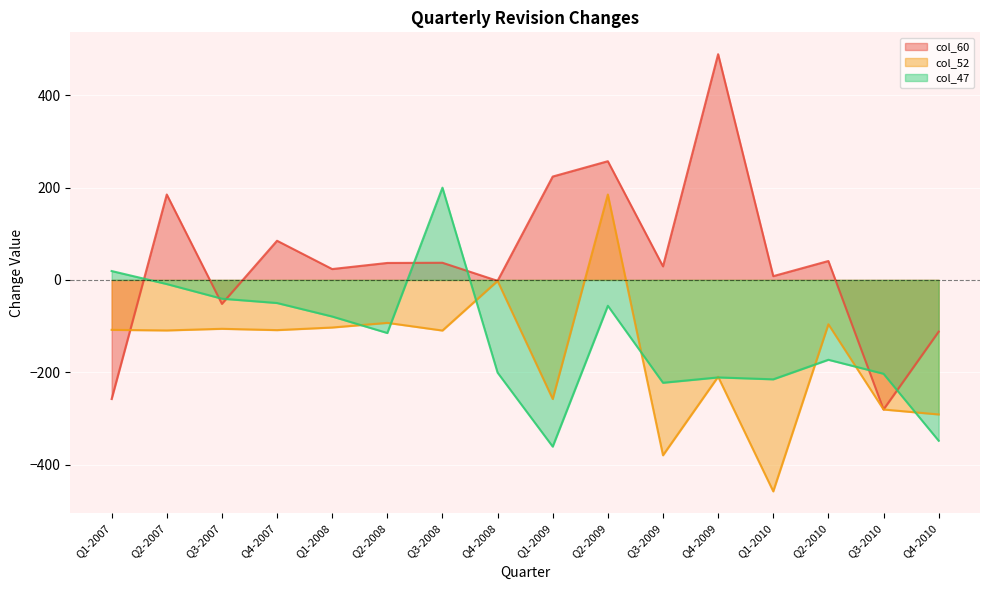

Rank the categories by col_47 value from lowest to highest.

Q1-2009, Q4-2010, Q3-2009, Q1-2010, Q4-2009, Q3-2010, Q4-2008, Q2-2010, Q2-2008, Q1-2008, Q2-2009, Q4-2007, Q3-2007, Q2-2007, Q1-2007, Q3-2008